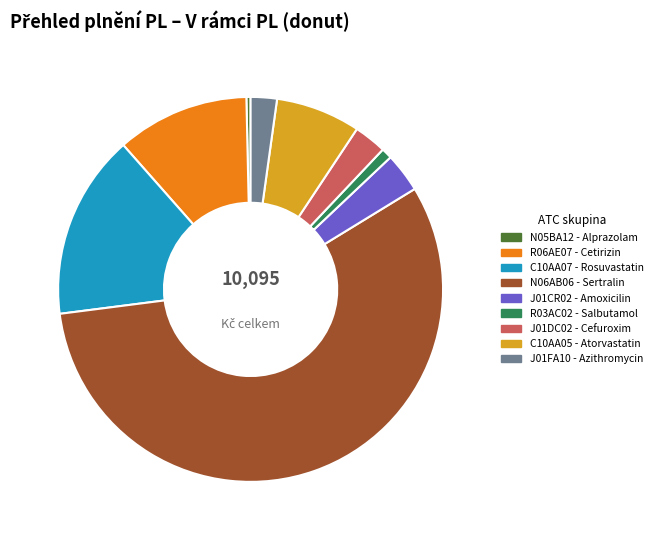

The J01CR02 - Amoxicilin slice represents 3% of the pie. True or false?

True